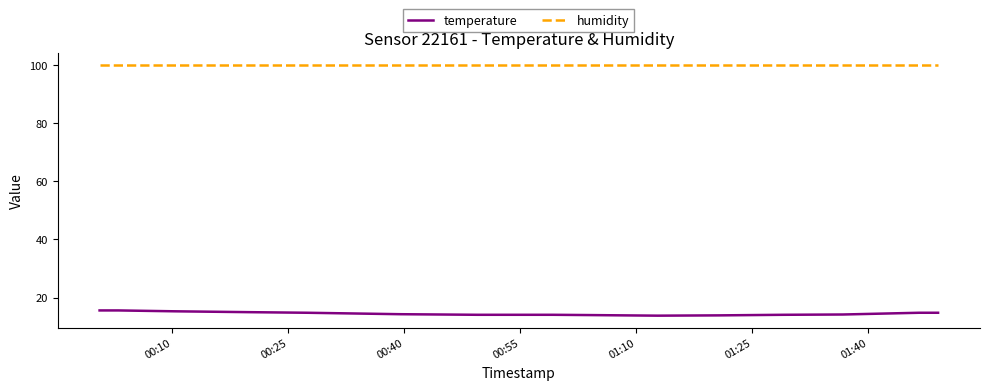

Which series has the largest range (max minus min)?

temperature